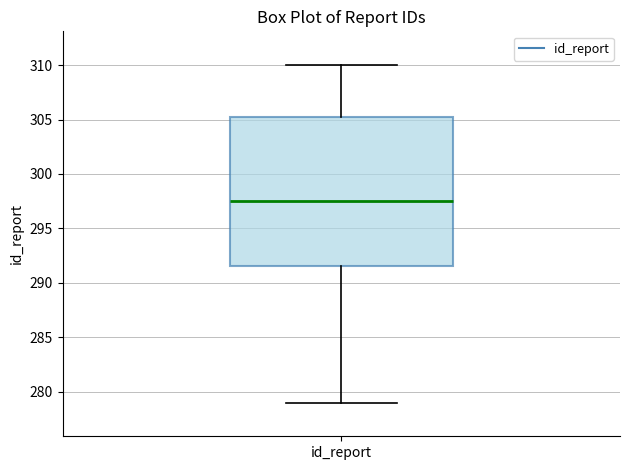

Where is the lower edge of the box for id_report on the y-axis? The values are not printed on the chart, so give them approximately, as read against the axis.

291.5